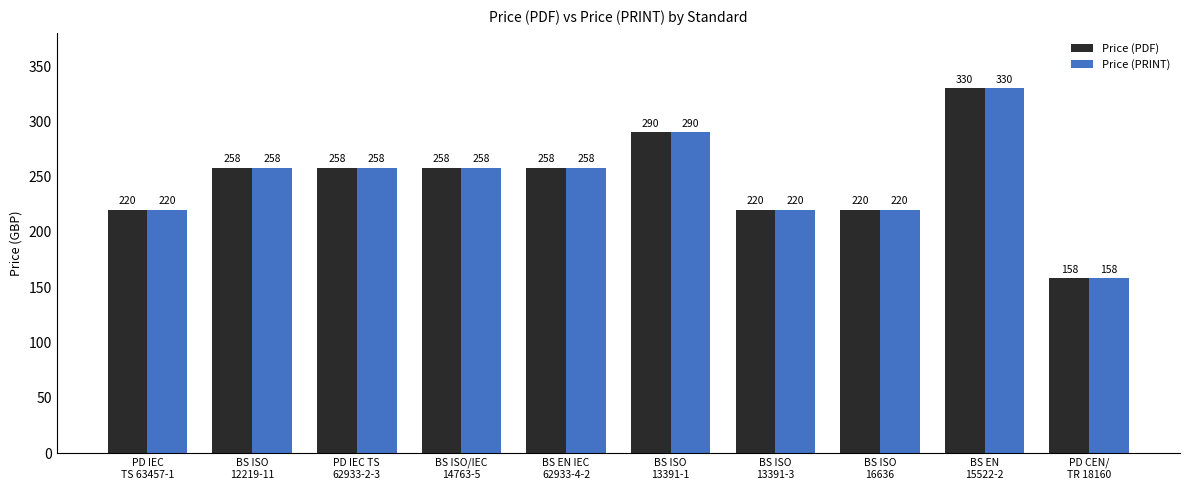

How many Price (PRINT) values are between 220 and 258?

7